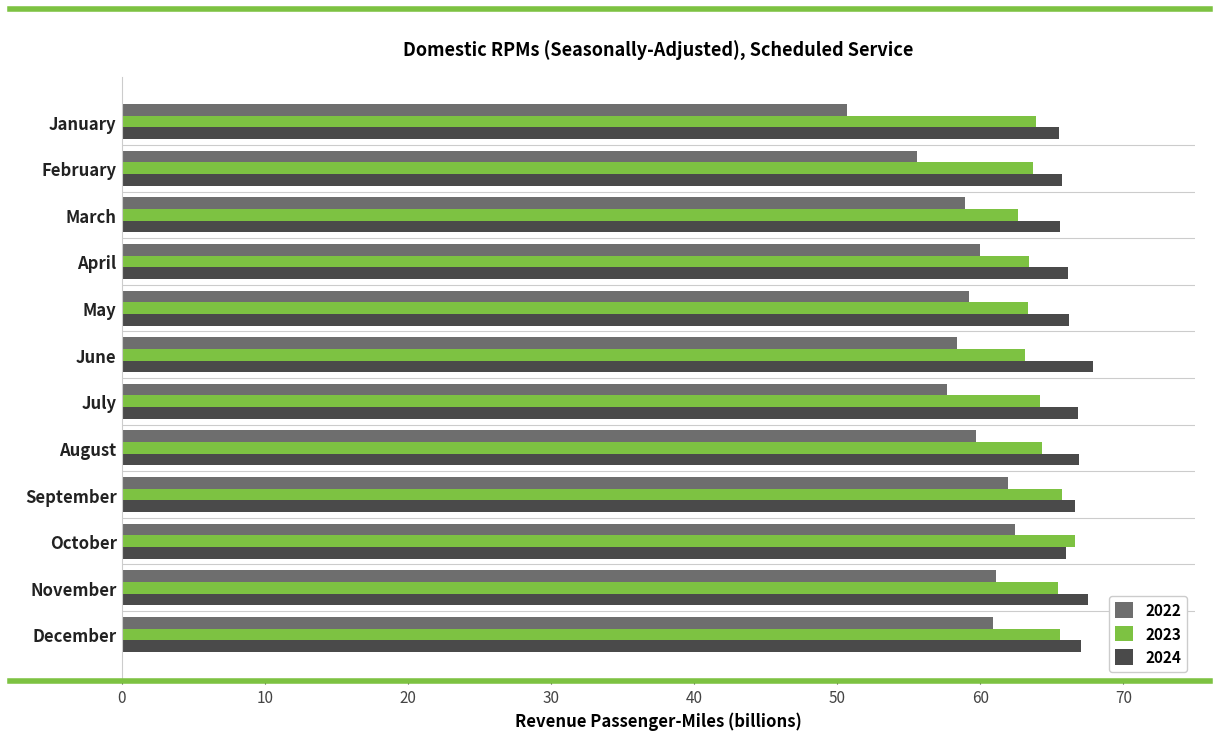

At August, list the series in order from largest to smallest.

2024, 2023, 2022